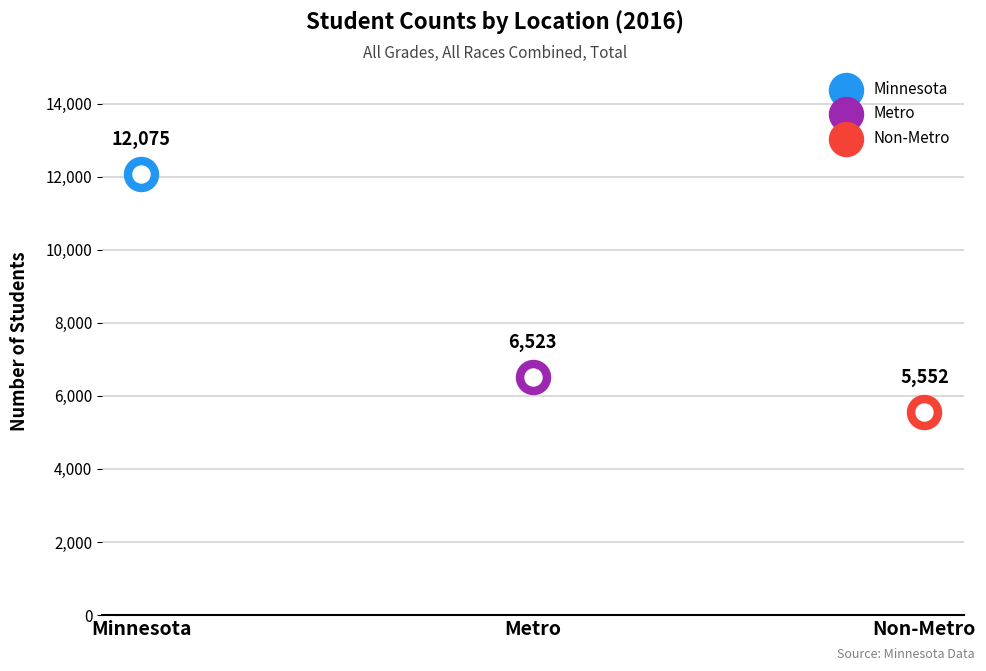

What is the change in value from Metro to Non-Metro?

-971